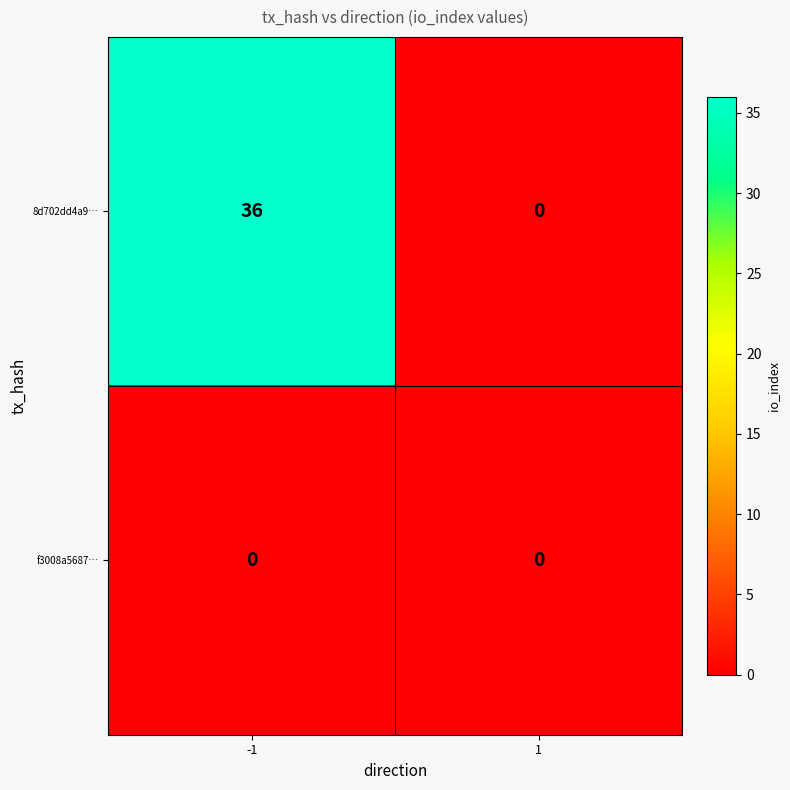

What is the maximum value shown in the chart?

36